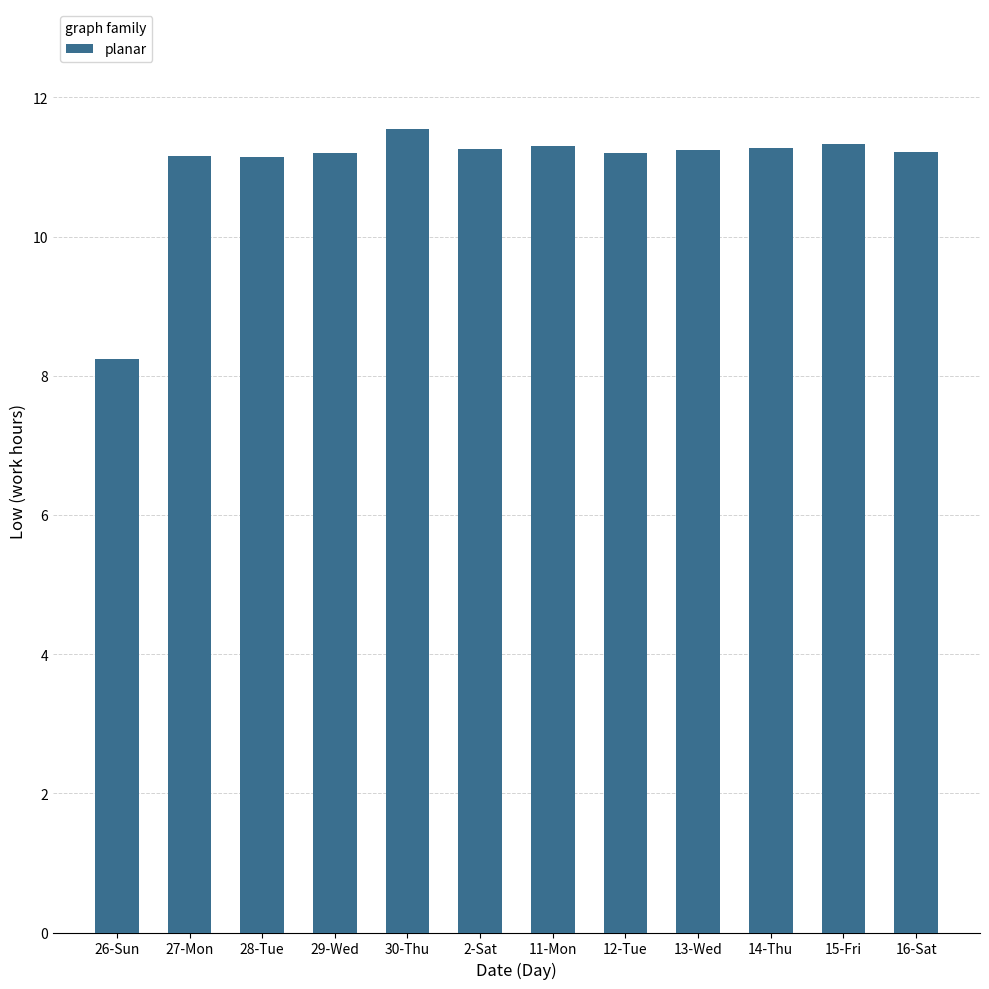

What is the label of the 11th bar from the left?

15-Fri